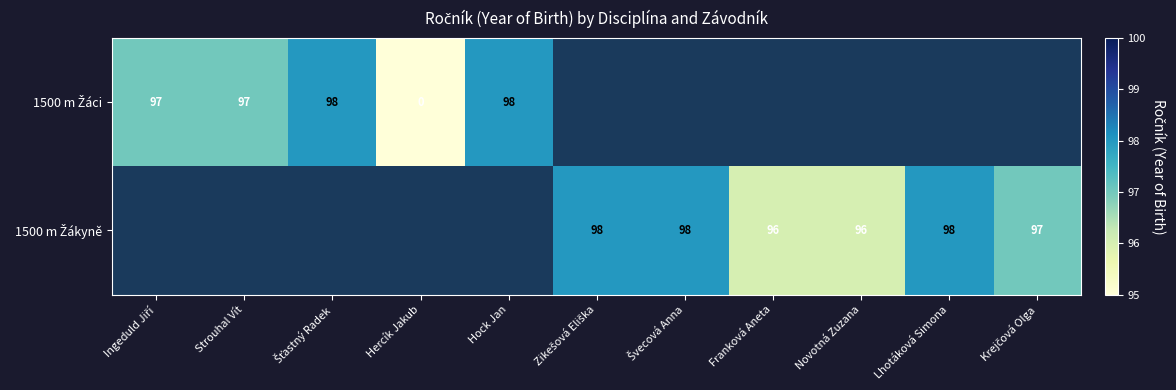

How many positive values does the 1500 m Žákyně series have?

6